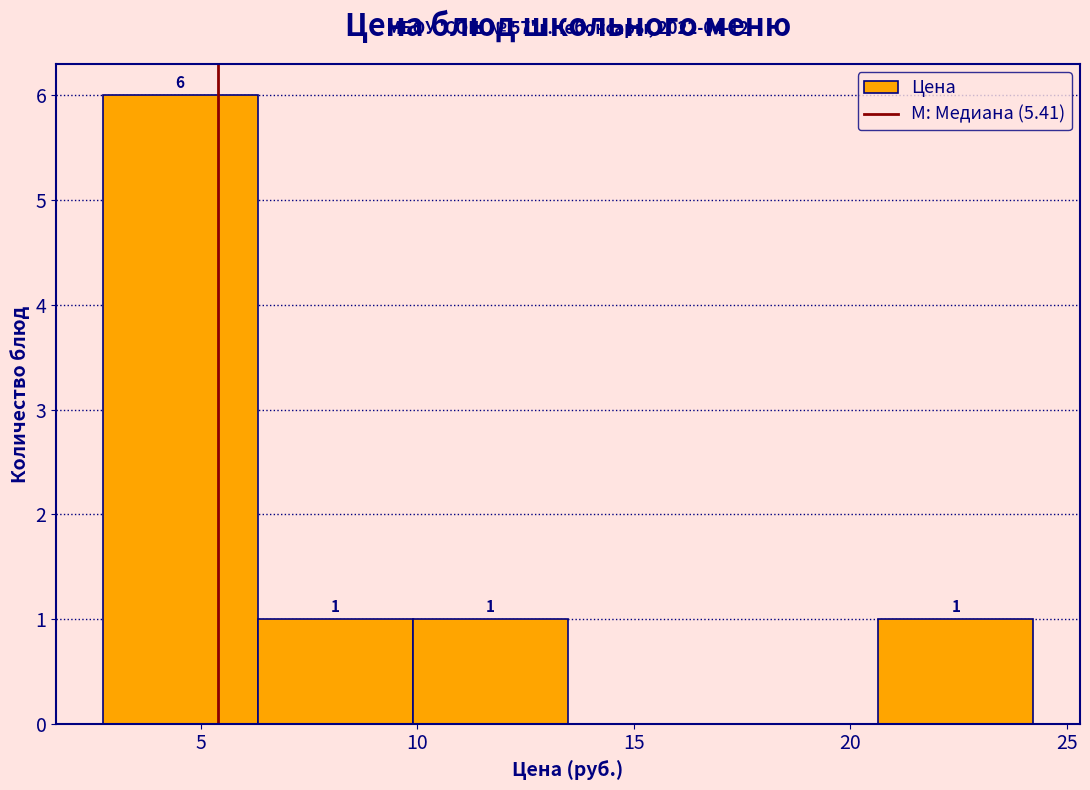

Which range on the x-axis has the tallest bar?

2.5 to 6.5